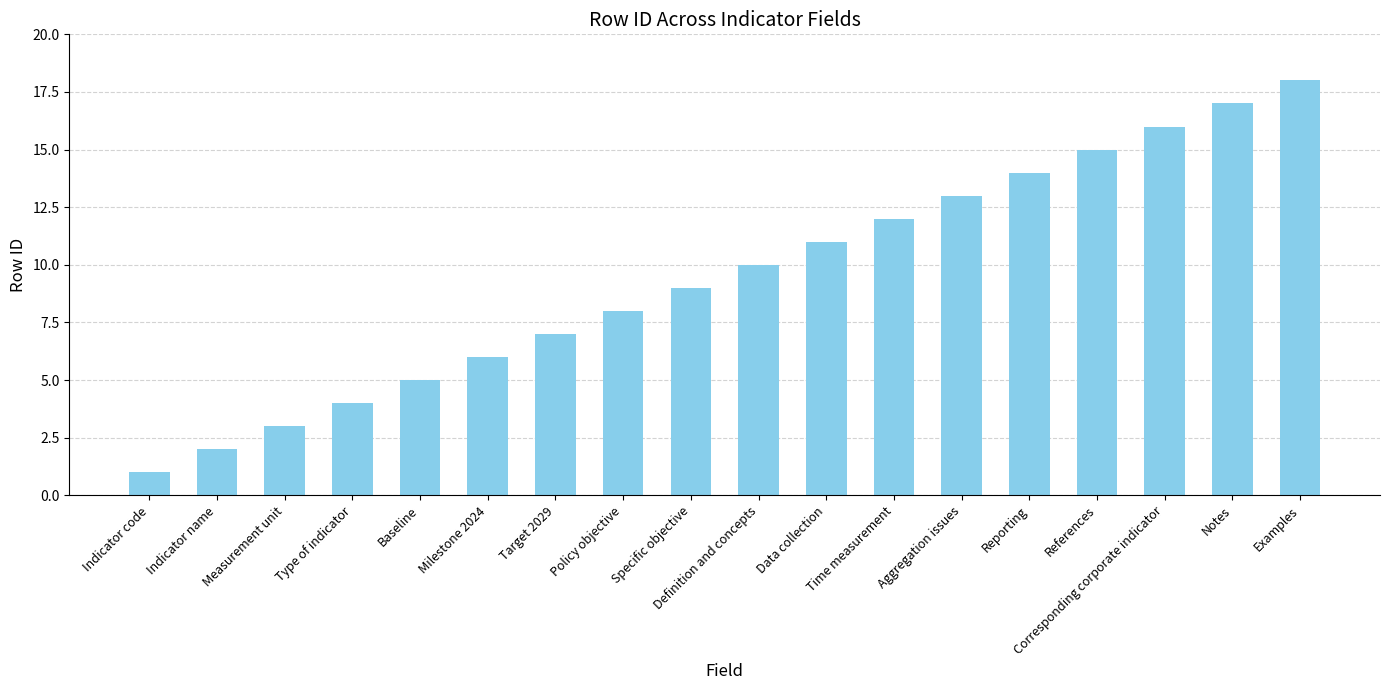

What is the label of the 6th bar from the right?

Aggregation issues